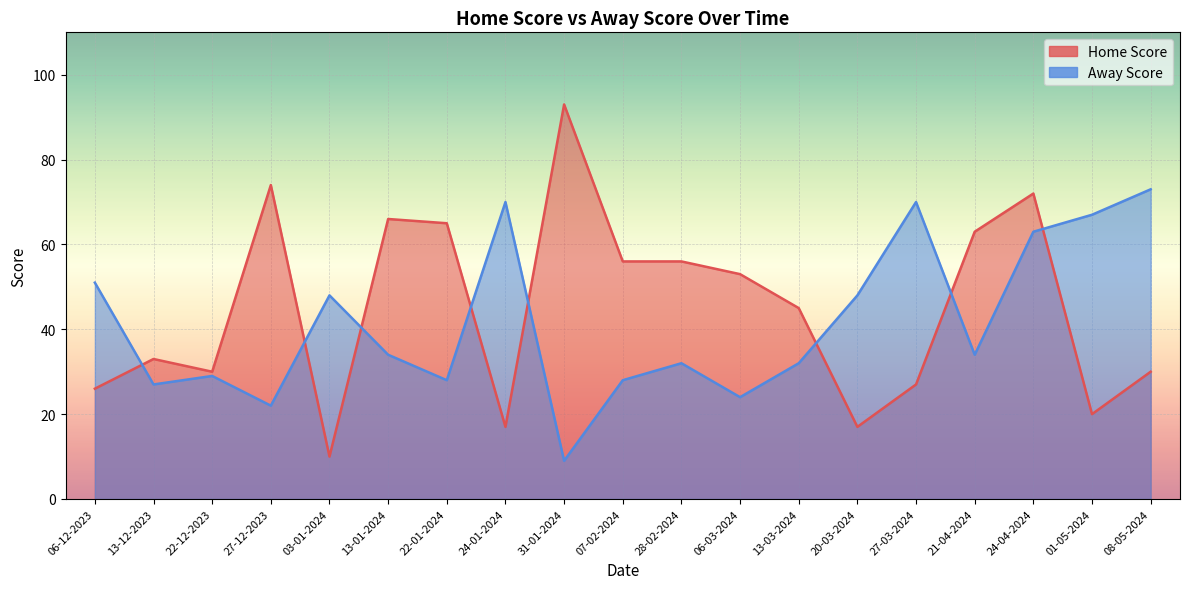

Between 13-01-2024 and 22-12-2023, which is larger?

13-01-2024